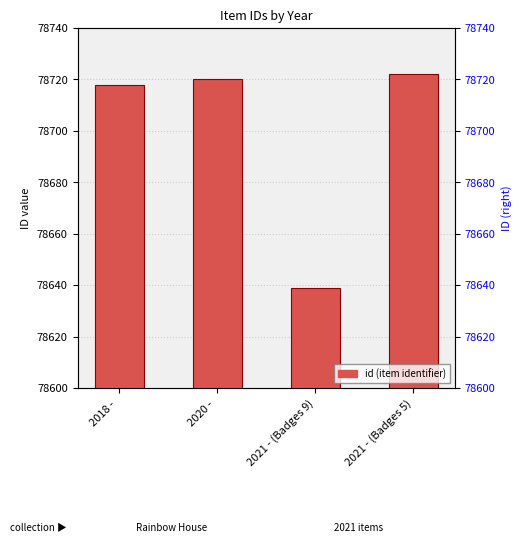

What is the maximum value shown in the chart?

78722